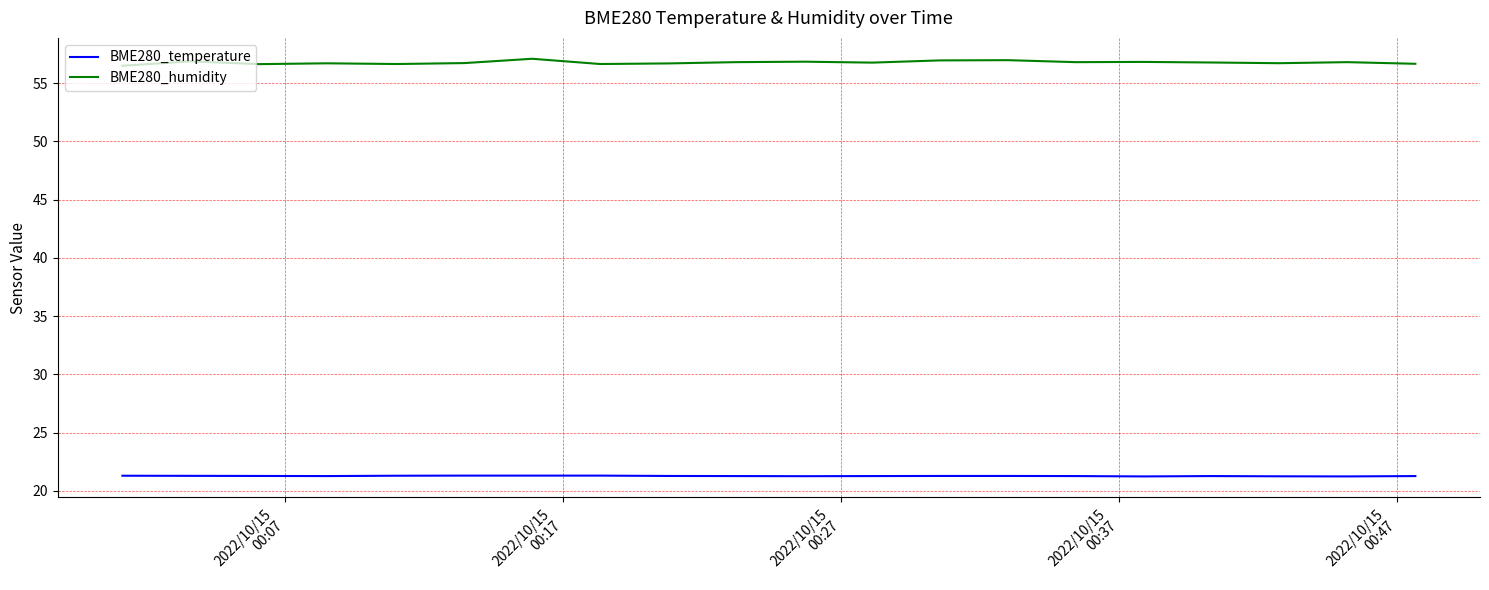

What is the difference between the maximum and second lowest values in the BME280_temperature series?

0.1